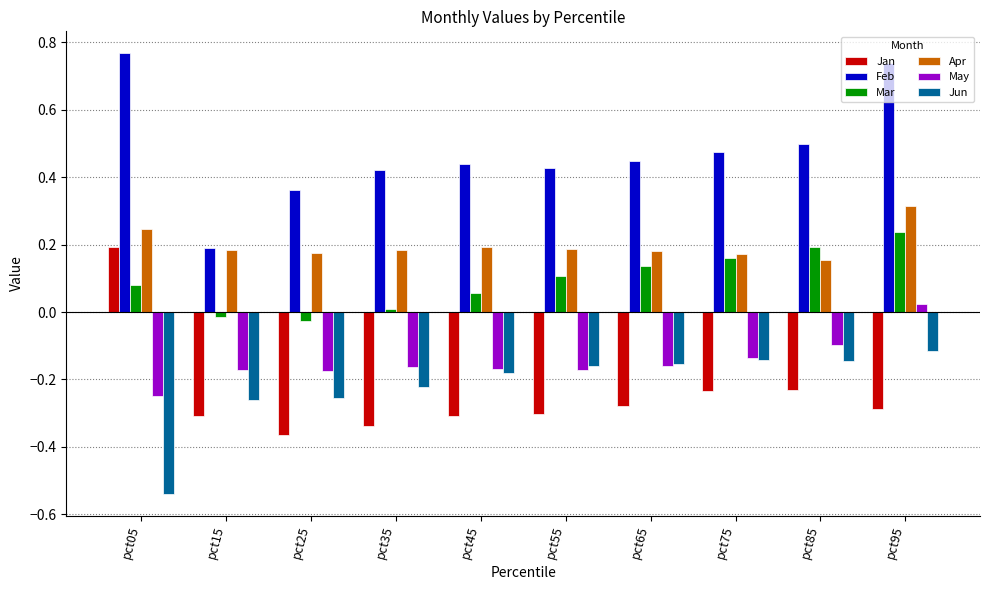

True or false: Mar has a value of 0.1 at pct85.

False